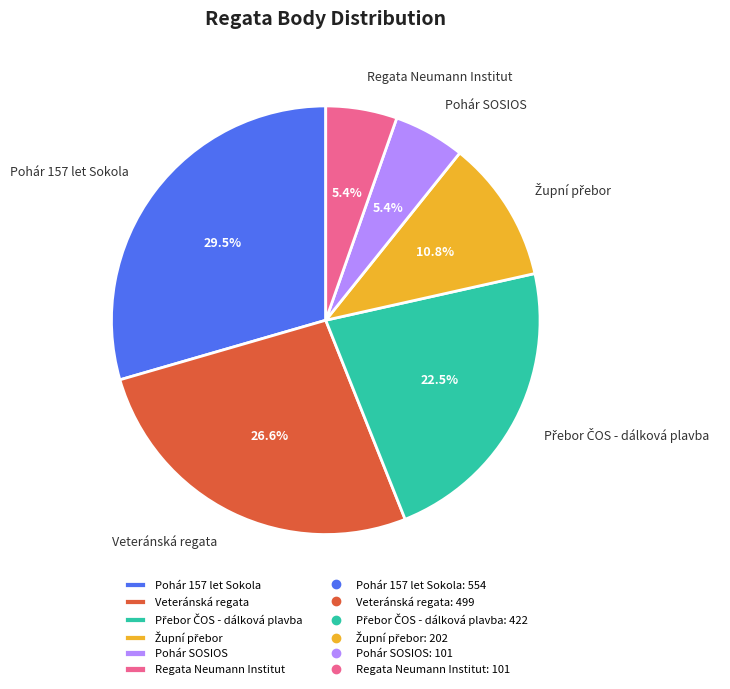

Is there a majority slice in this chart?

No